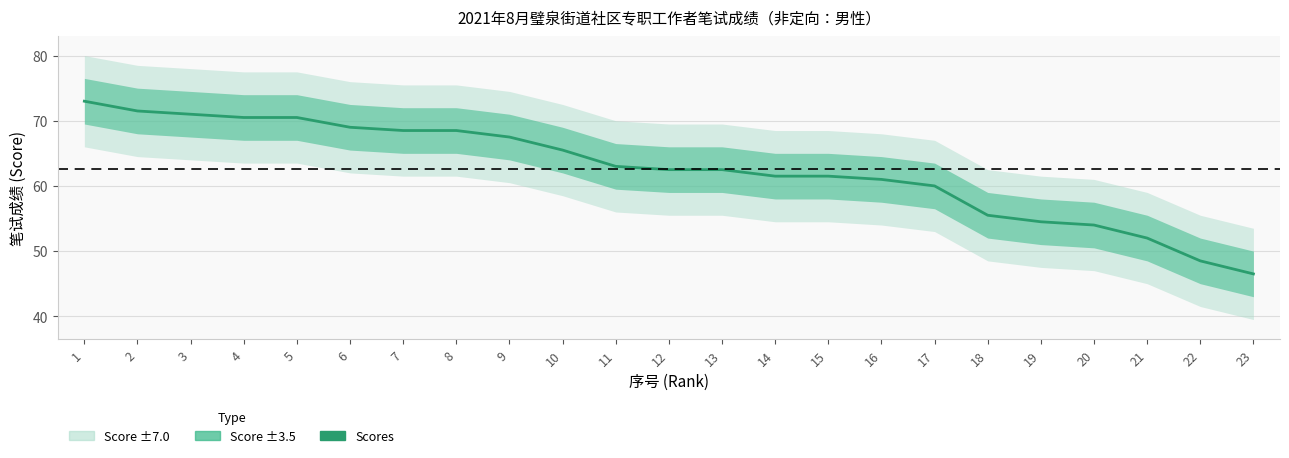

Between 5 and 23, which is larger?

5